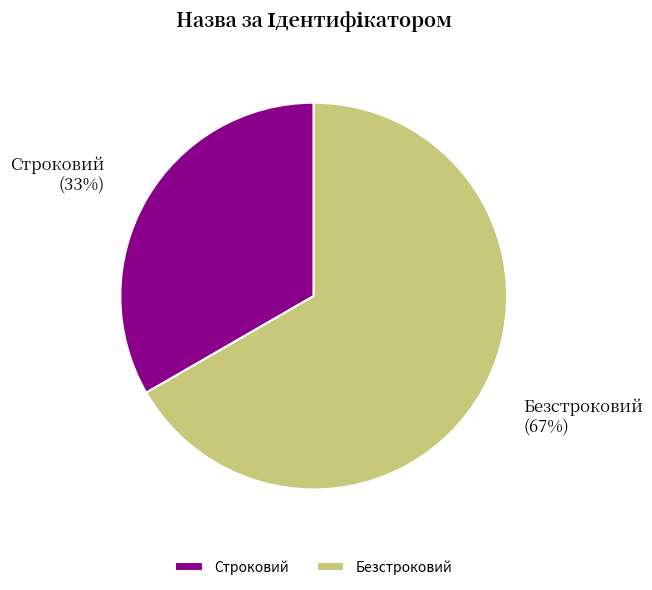

To the nearest percent, what is the average slice percentage?

50%